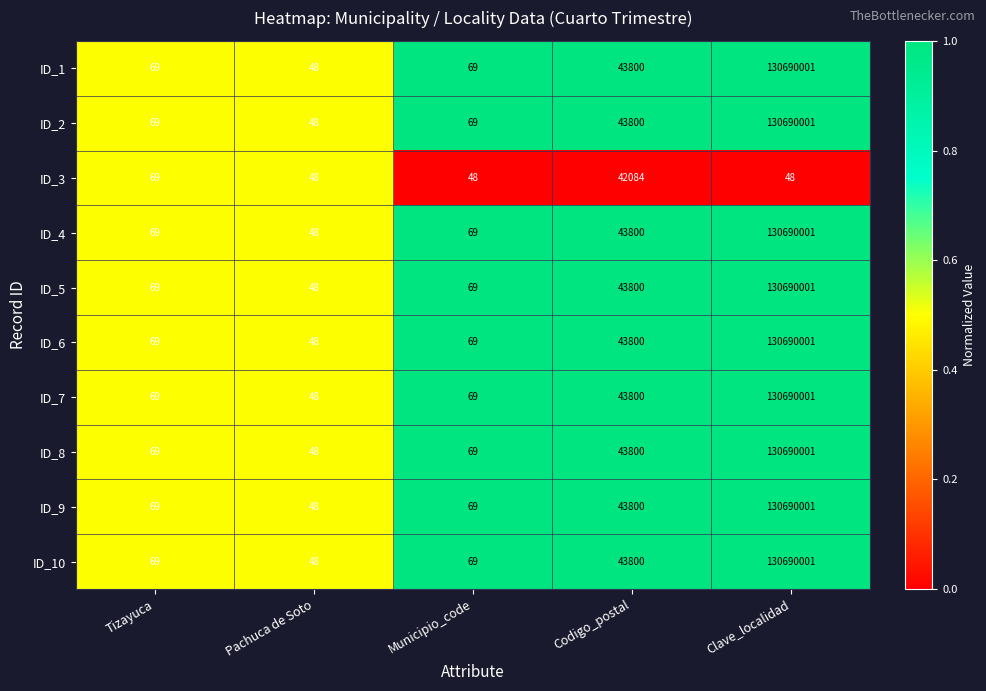

At which category is the sum across all series the highest?

Clave_localidad